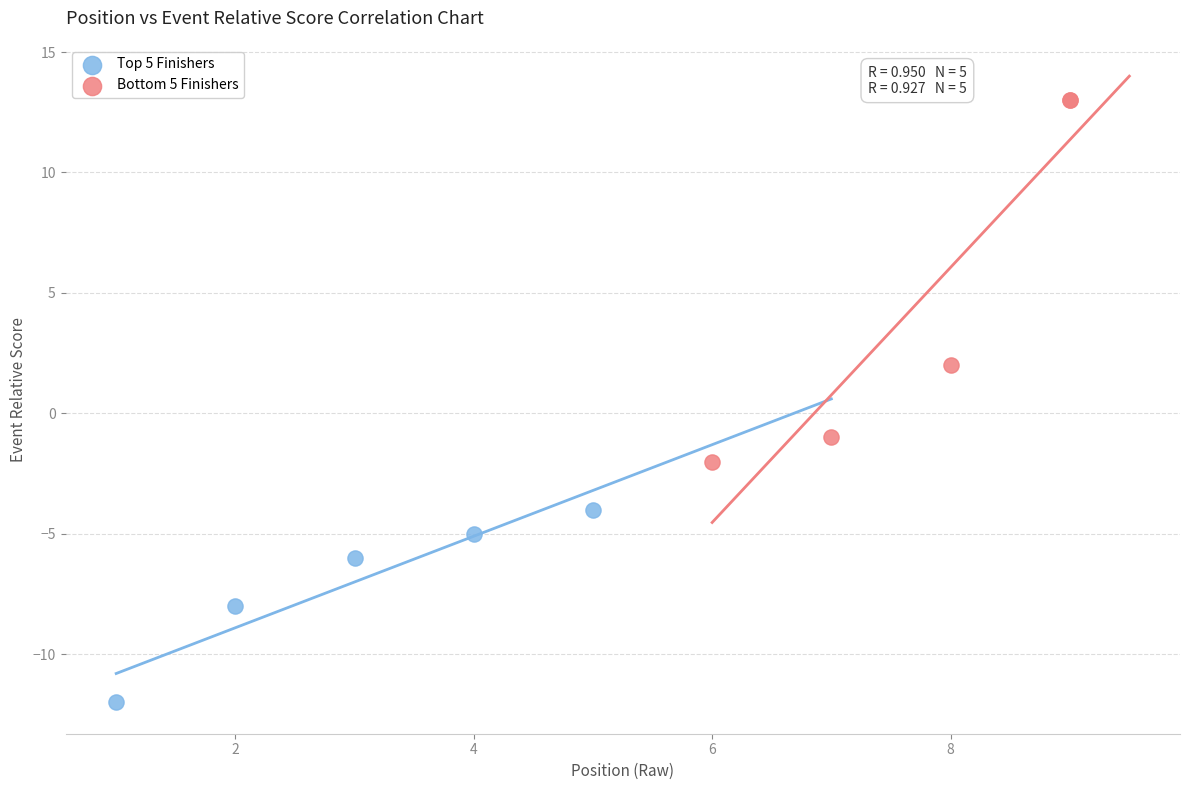

Which series contains the lowest Y value?

Top 5 Finishers